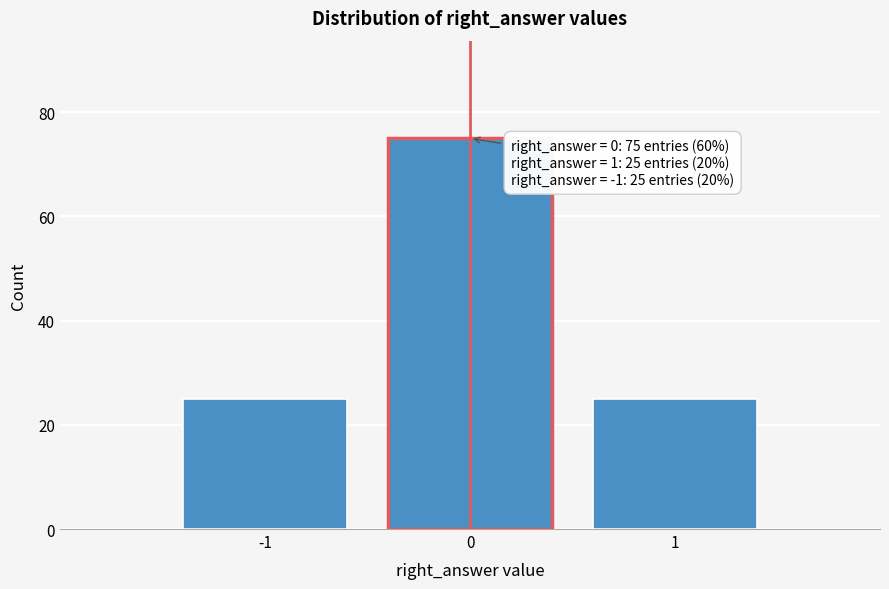

Reading right to left, list all the values displayed in this chart.

25	75	25